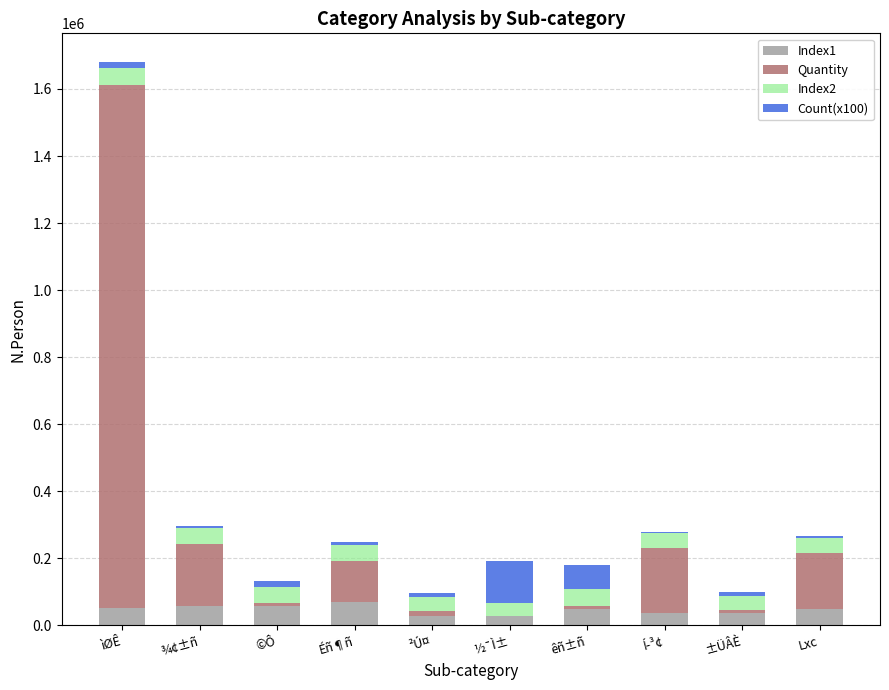

The value of Index1 at Lxc is 49750. True or false?

True